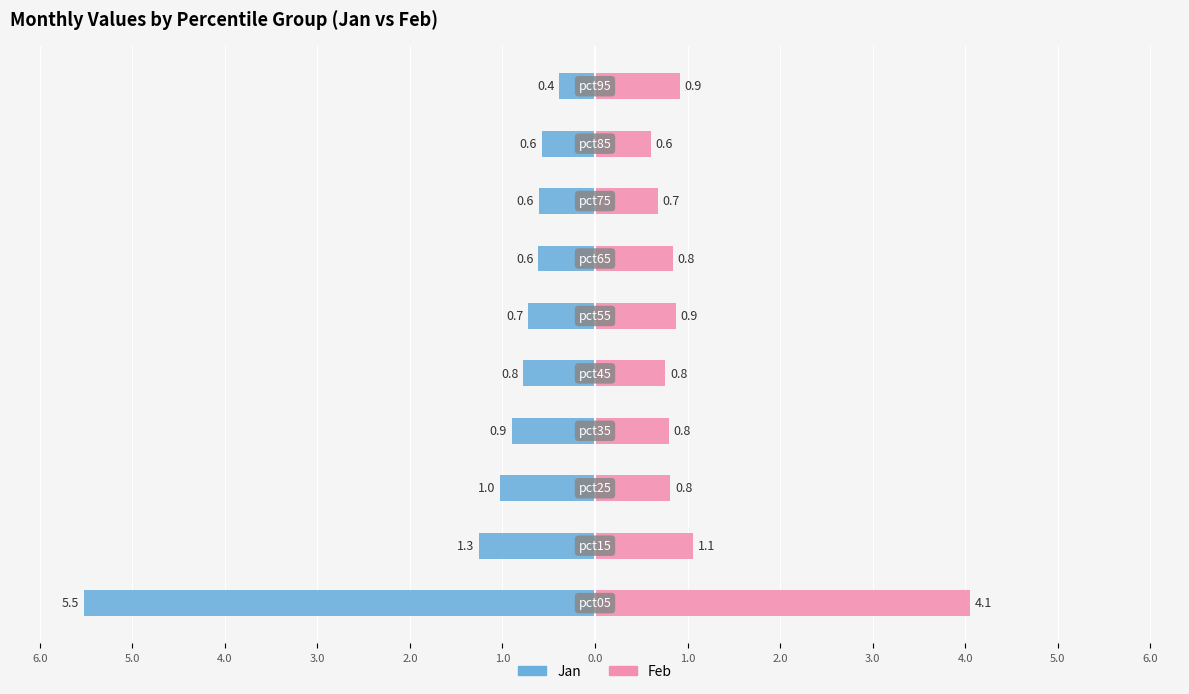

The value of Jan at 1.0 is -0.7. True or false?

True